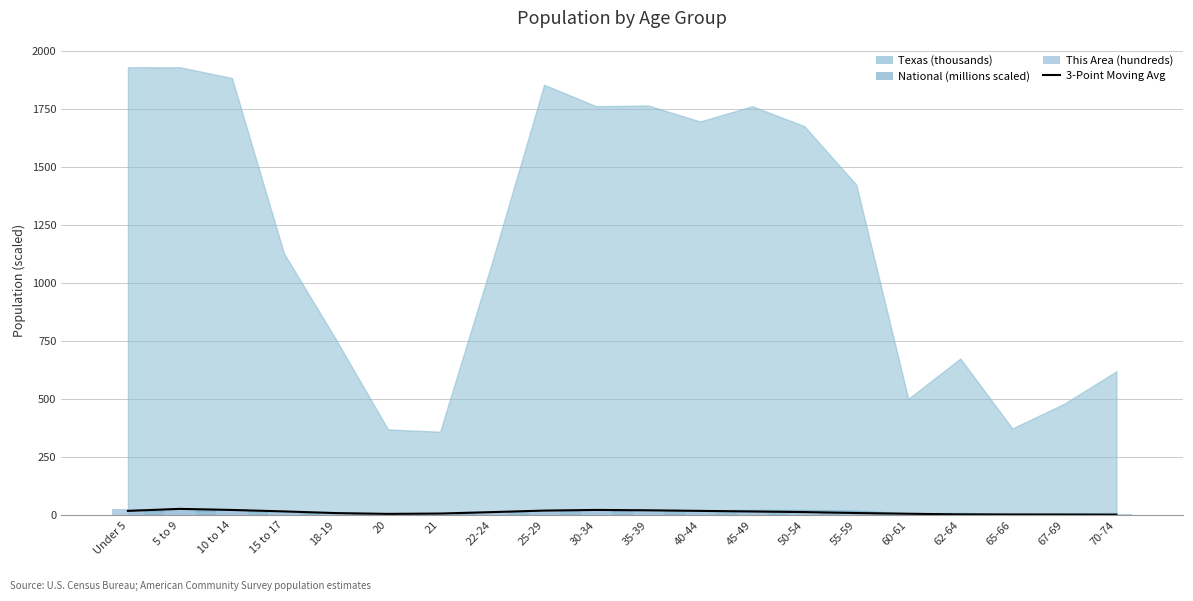

Which category has the highest value in the 3-Point Moving Avg (This Area) series?

5 to 9